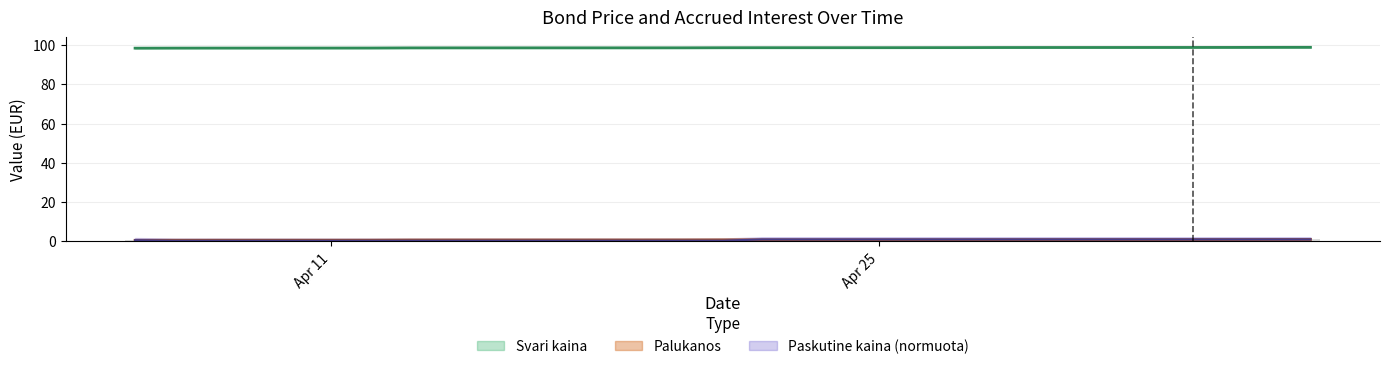

What is the difference between the maximum and minimum values in the Palukanos series?

0.4